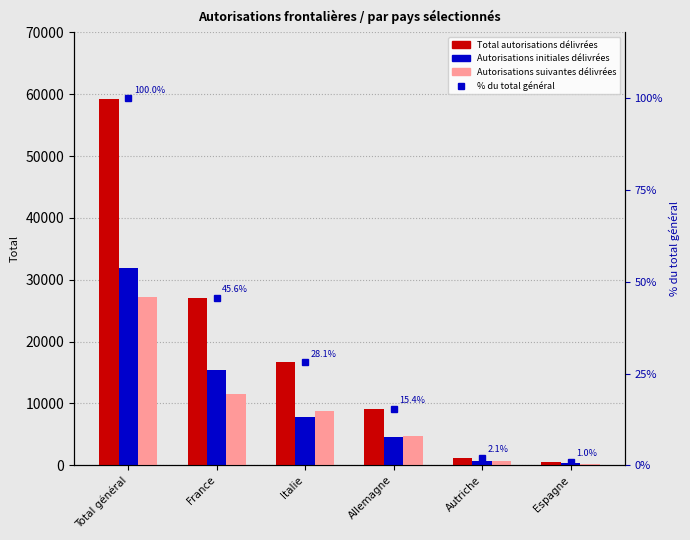

List the labels in order of Total autorisations délivrées value, largest first.

Total général, France, Italie, Allemagne, Autriche, Espagne